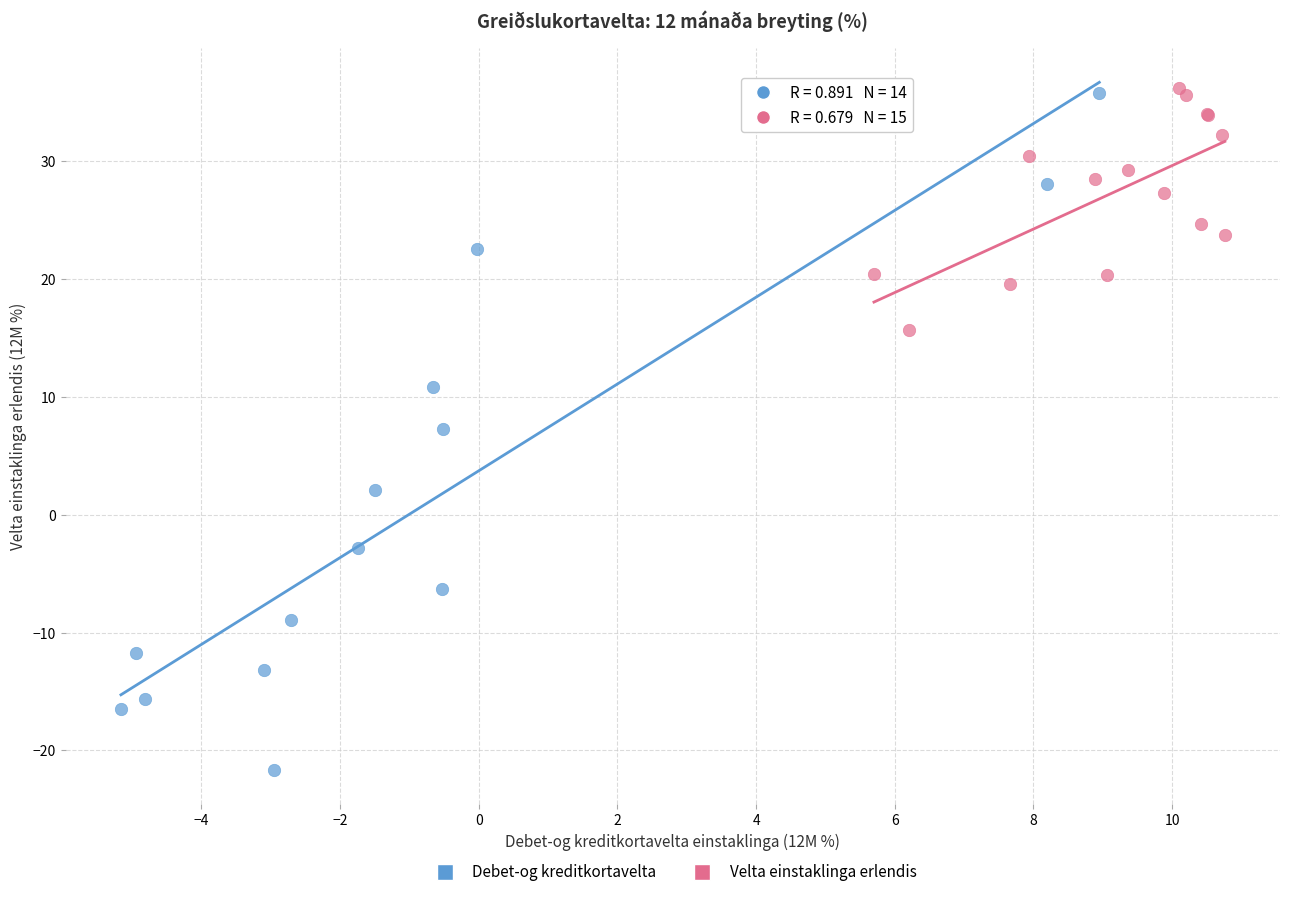

Which series reaches the minimum Y coordinate?

Debet-og kreditkortavelta